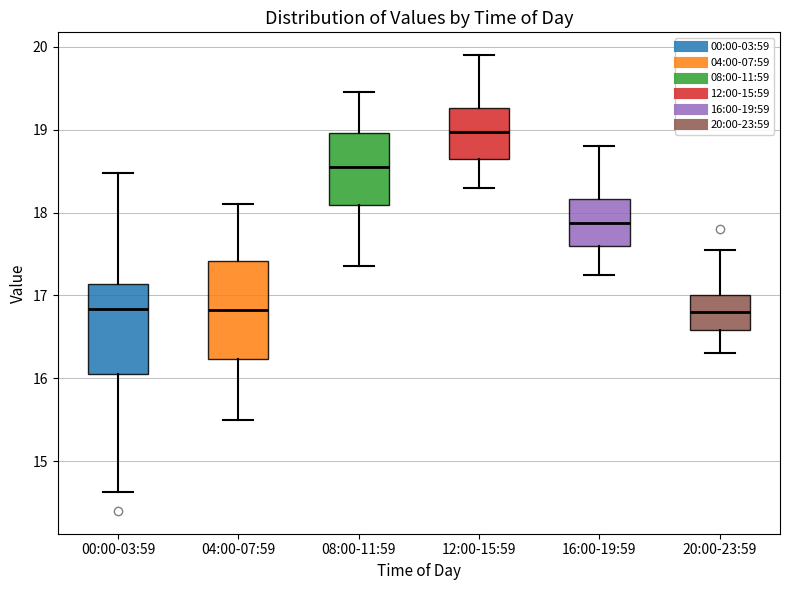

Where does the median line of the box for 20:00-23:59 sit on the y-axis? The values are not printed on the chart, so give them approximately, as read against the axis.

16.8